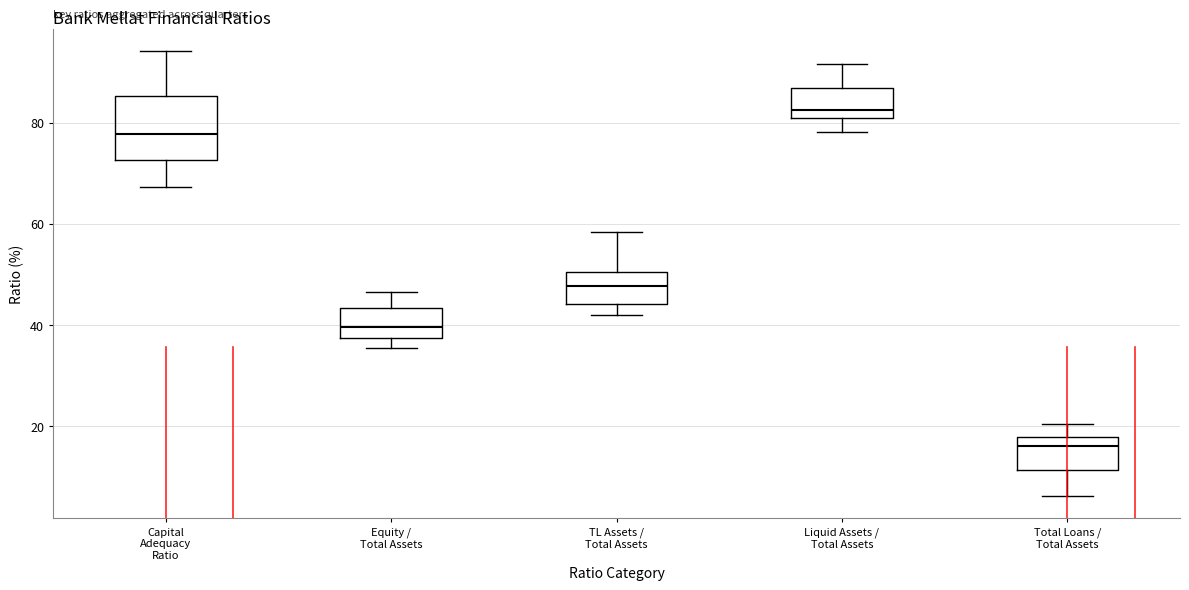

Reading left to right, read every box against the y-axis: the position of its median line, the range the box covers, and the ends of its whiskers. The values are not printed on the chart, so give them approximately, as read against the axis.

Capital Adequacy Ratio: median 78, box 72 to 86, whiskers 68 to 94
Equity / Total Assets: median 40, box 38 to 44, whiskers 36 to 46
TL Assets / Total Assets: median 48, box 44 to 50, whiskers 42 to 58
Liquid Assets / Total Assets: median 82, box 80 to 86, whiskers 78 to 92
Total Loans / Total Assets: median 16, box 12 to 18, whiskers 6 to 20